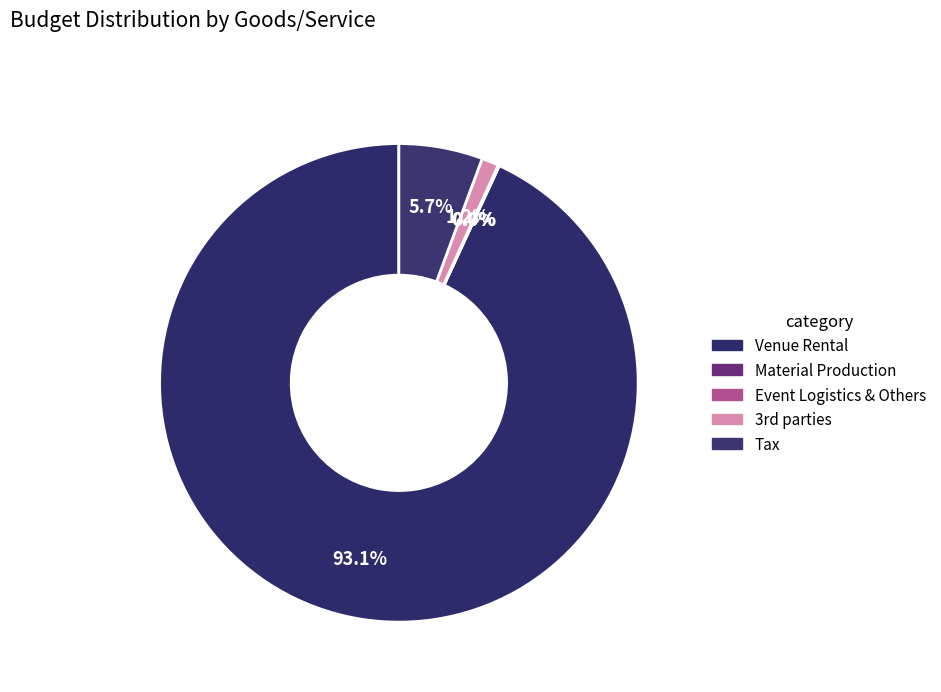

Combined, what portion of the pie is Material Production and Tax?

5.7%